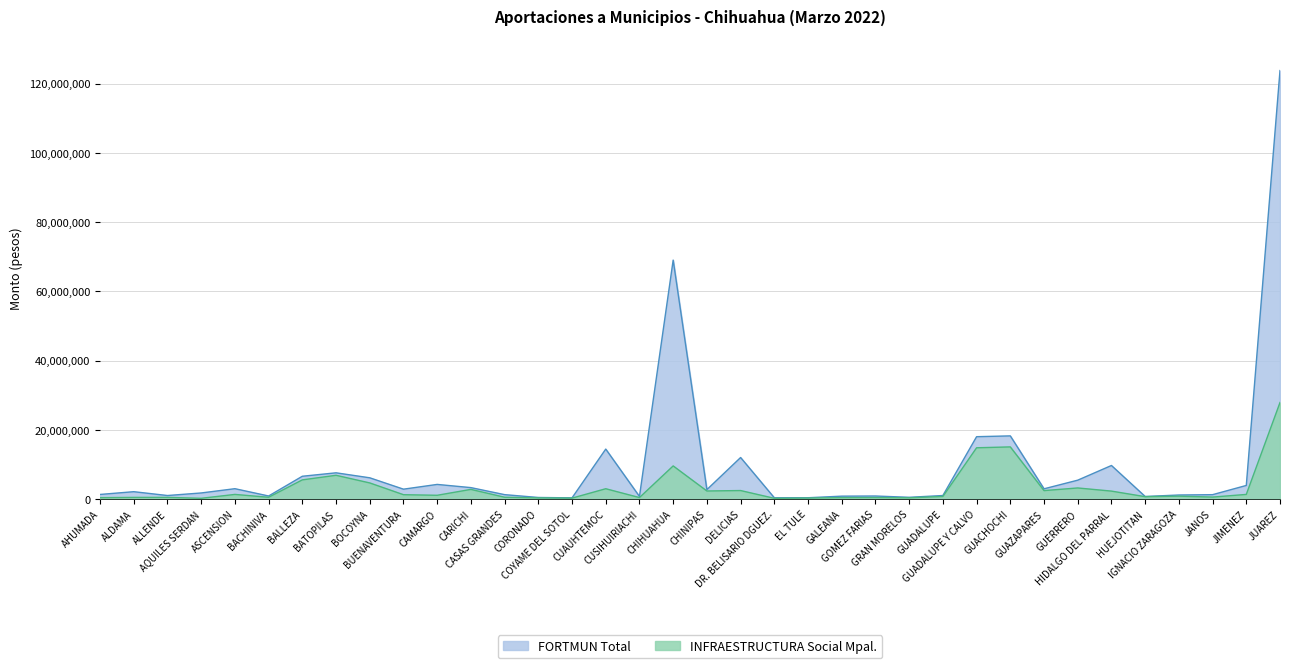

The FORTMUN Base series shows 2880056.6 at BUENAVENTURA. True or false?

True